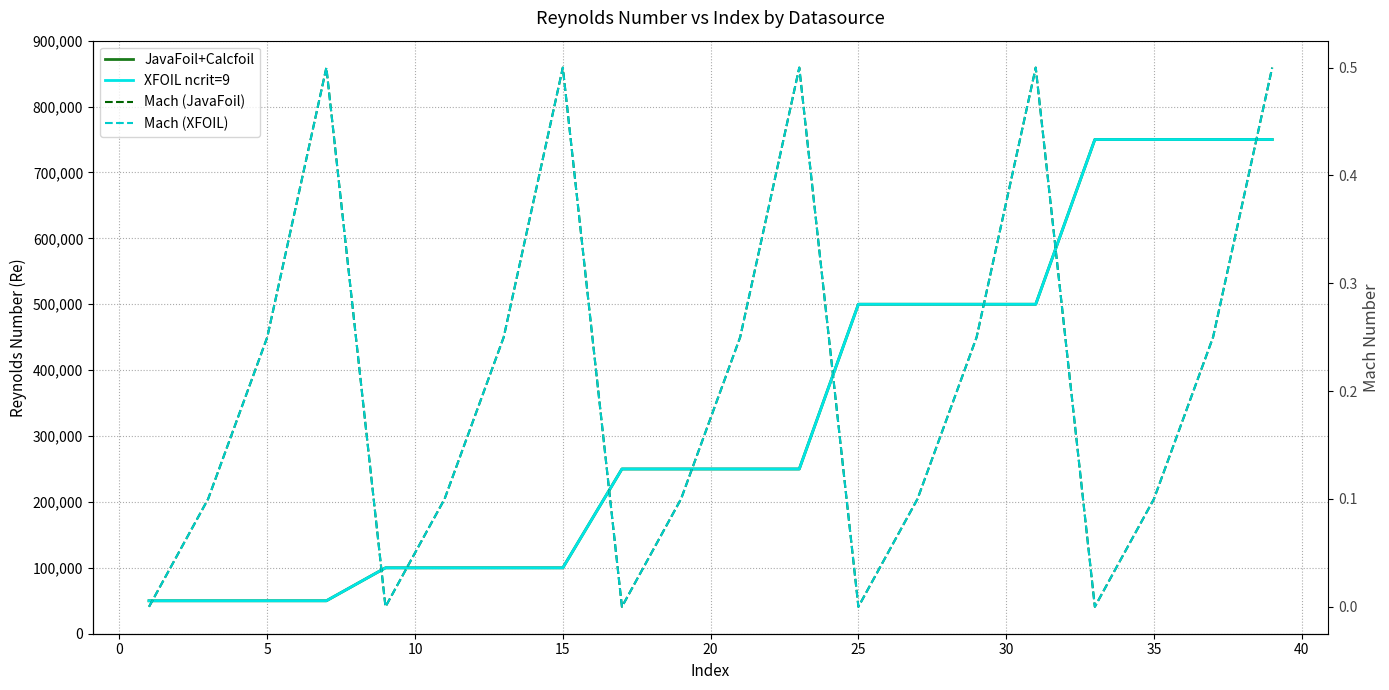

Is the value of Mach (JavaFoil) at 13 greater than the value of XFOIL ncrit=9 at 13?

No